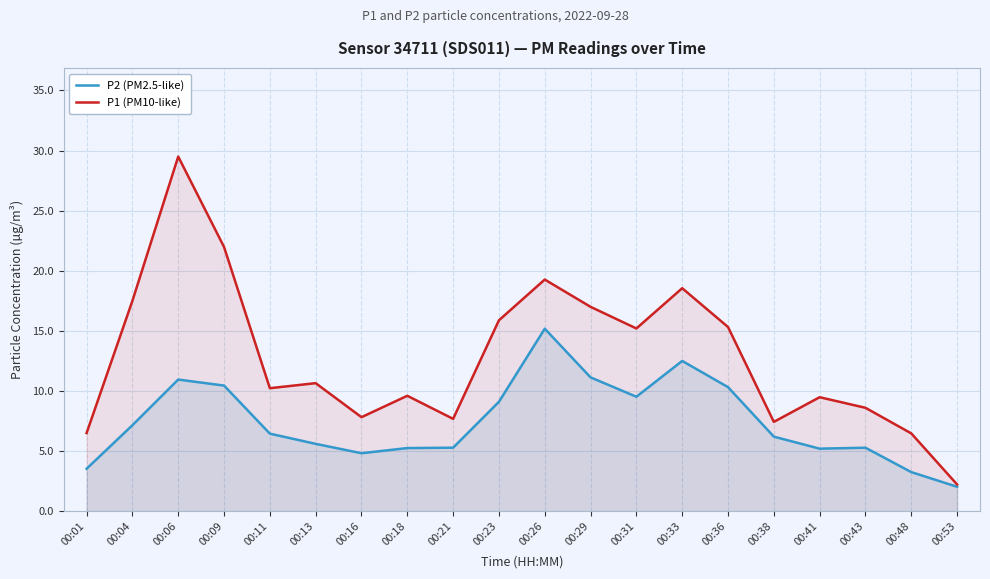

What is the value of the P1 (PM10-like) point at the 10th from the left?

15.9